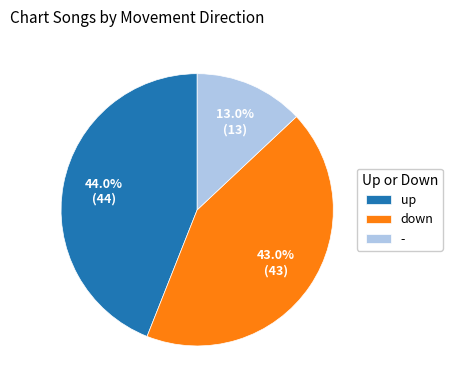

Approximately how many times larger is the value at down compared to -?

3.3